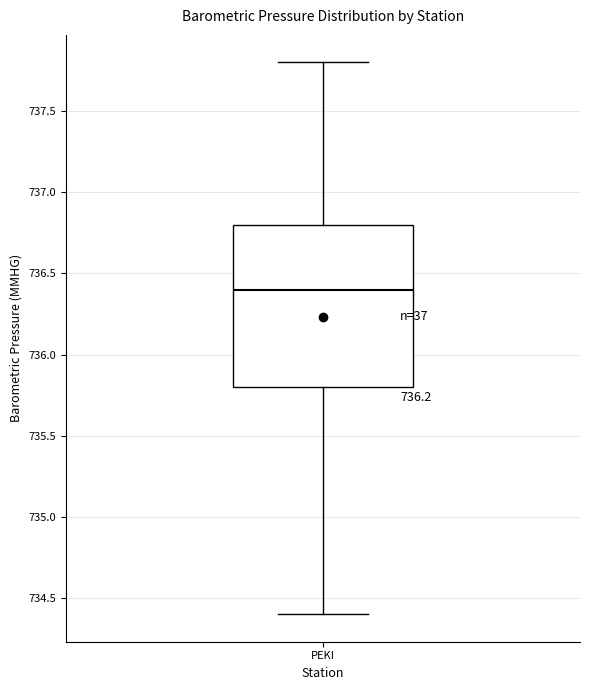

Where is the upper edge of the box for PEKI on the y-axis? The values are not printed on the chart, so give them approximately, as read against the axis.

736.8